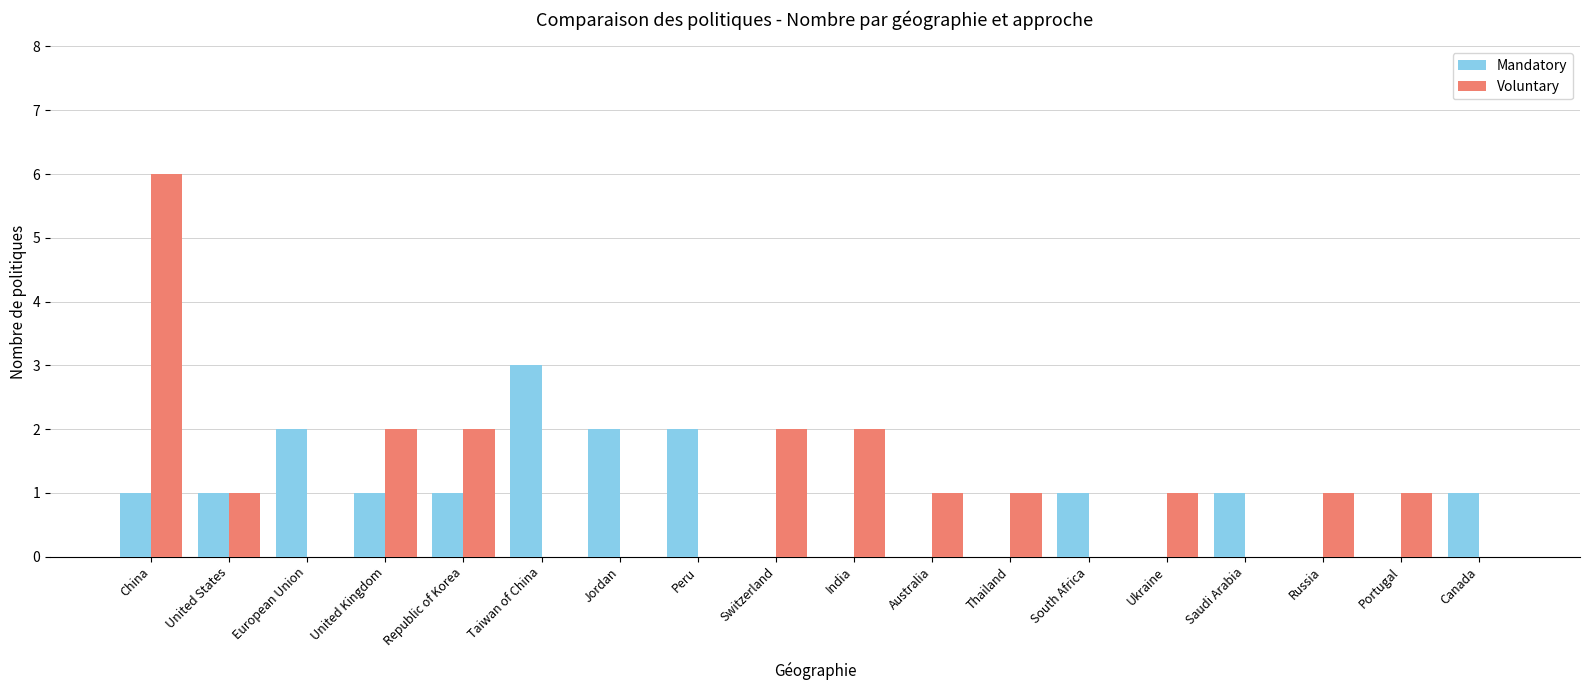

What is the maximum value for Voluntary?

6